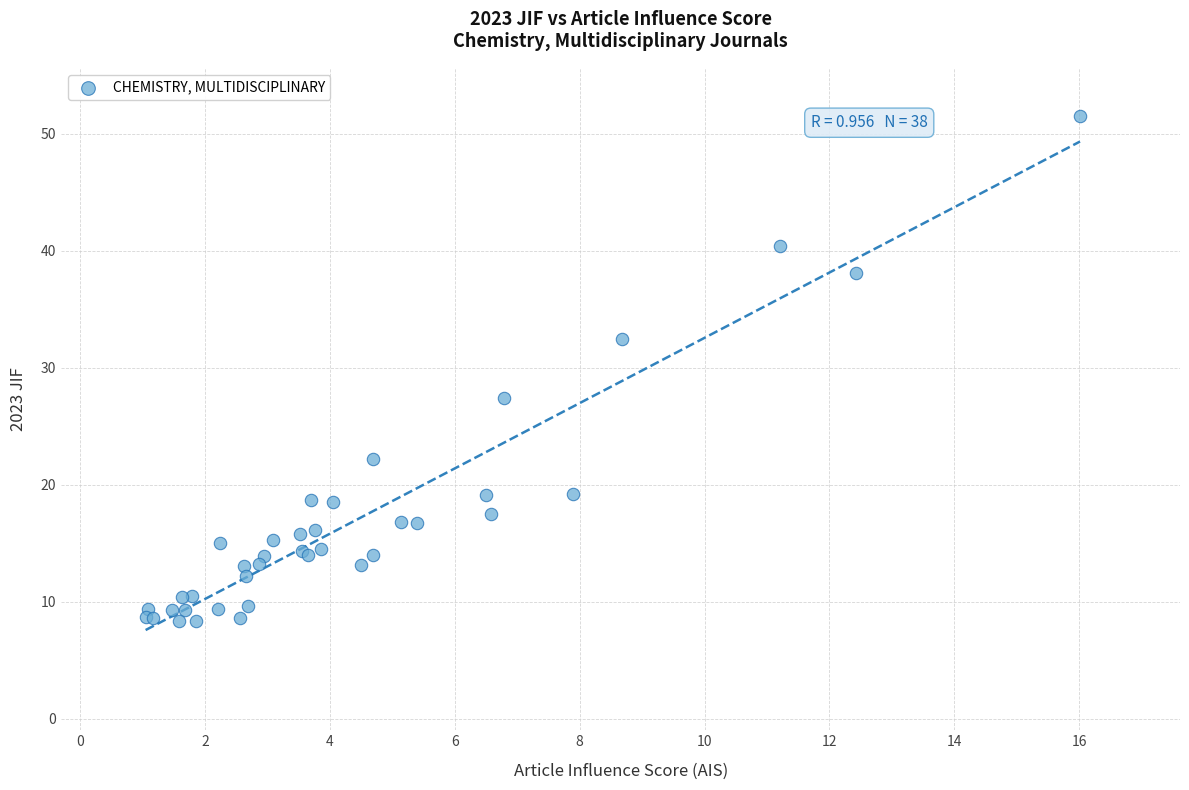

What Y value in the scatter plot is closest to 29?

27.4